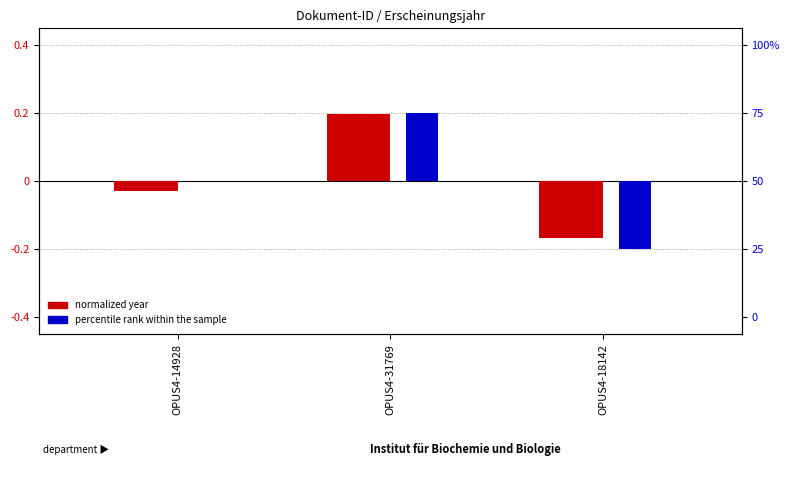

How many bars are there in each group?

2